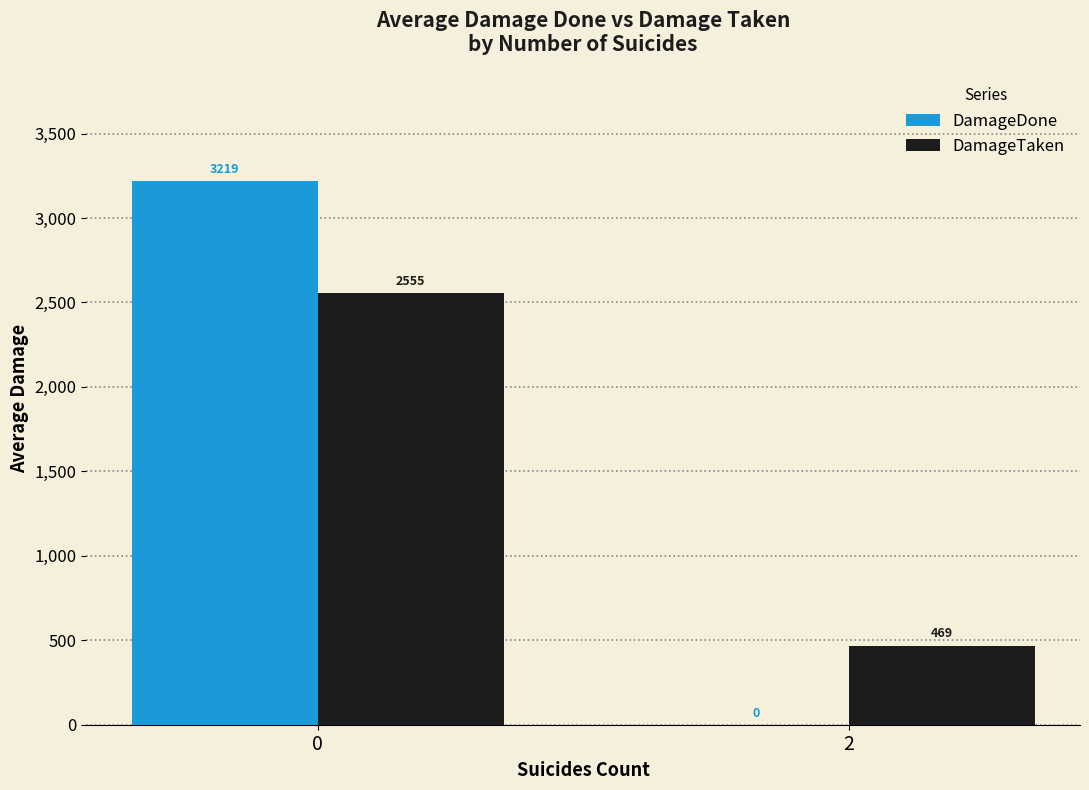

Is the value of DamageDone at 2 greater than the value of DamageTaken at 2?

No